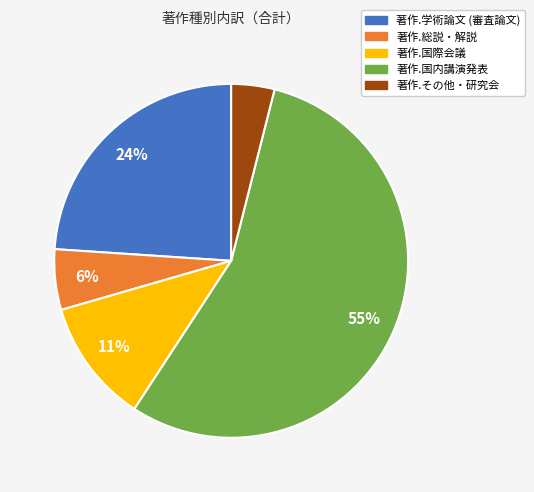

To the nearest percent, what is the average slice percentage?

20%